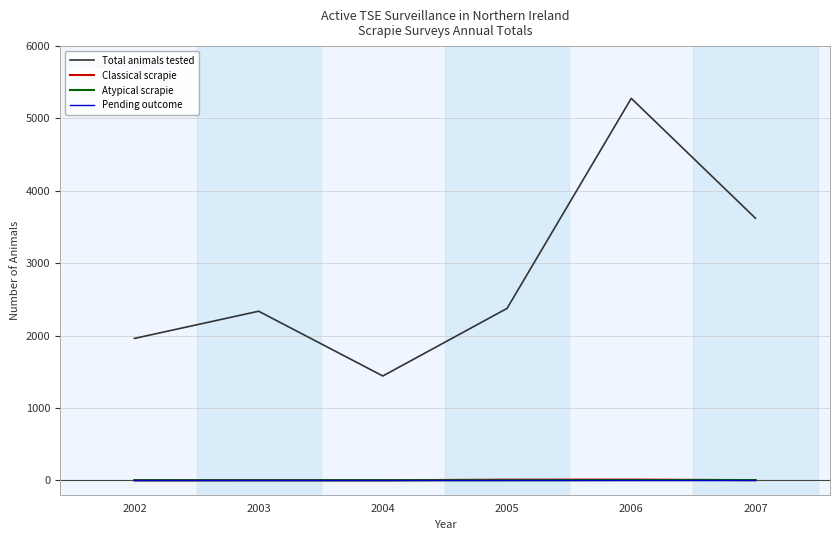

What are all the series names shown in the legend?

Total animals tested, Classical scrapie, Atypical scrapie, Pending outcome